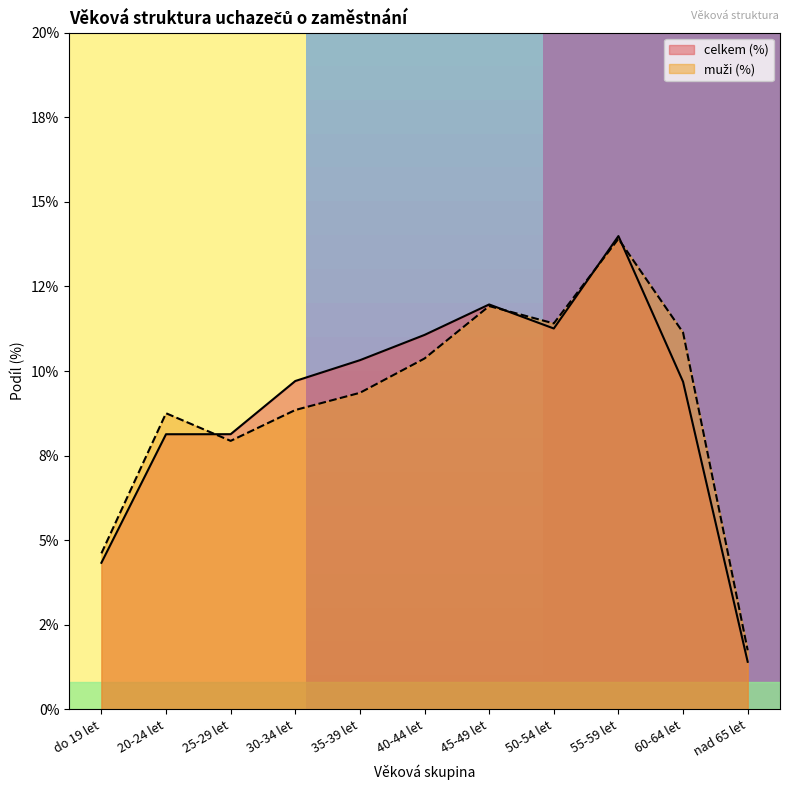

What is the difference between the maximum and second lowest values in the muži (%) series?

9.3